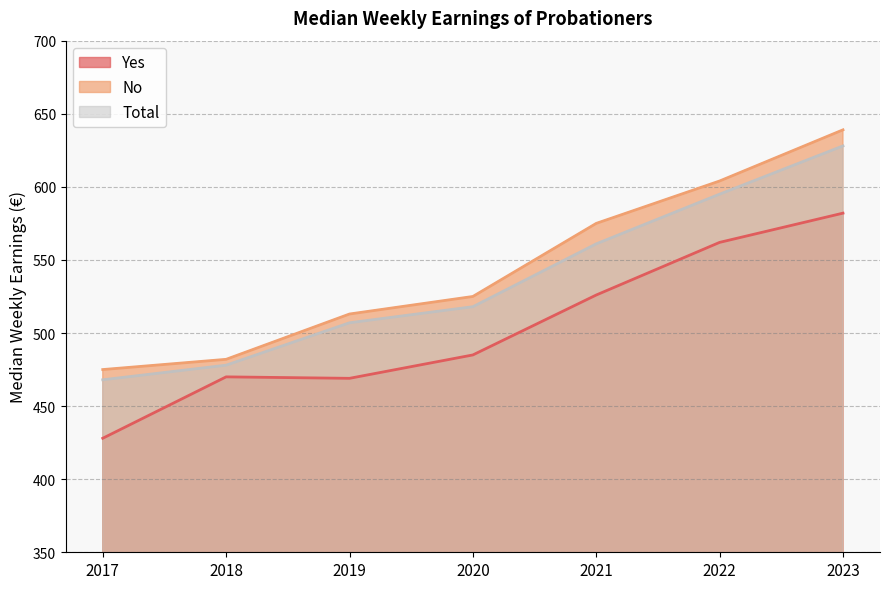

How many data points in No are less than 525?

3